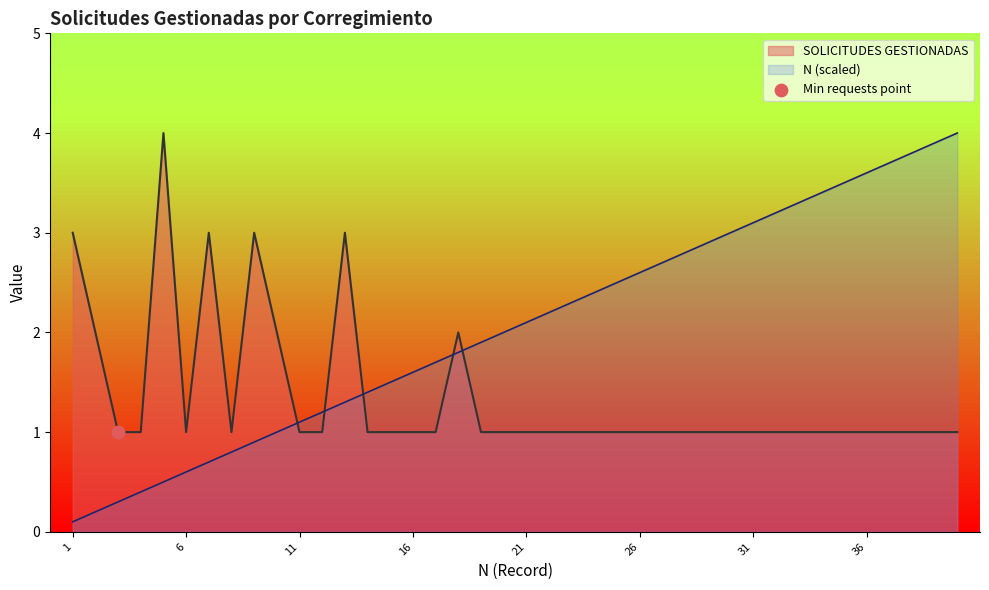

At how many categories does at least one series exceed 3?

11